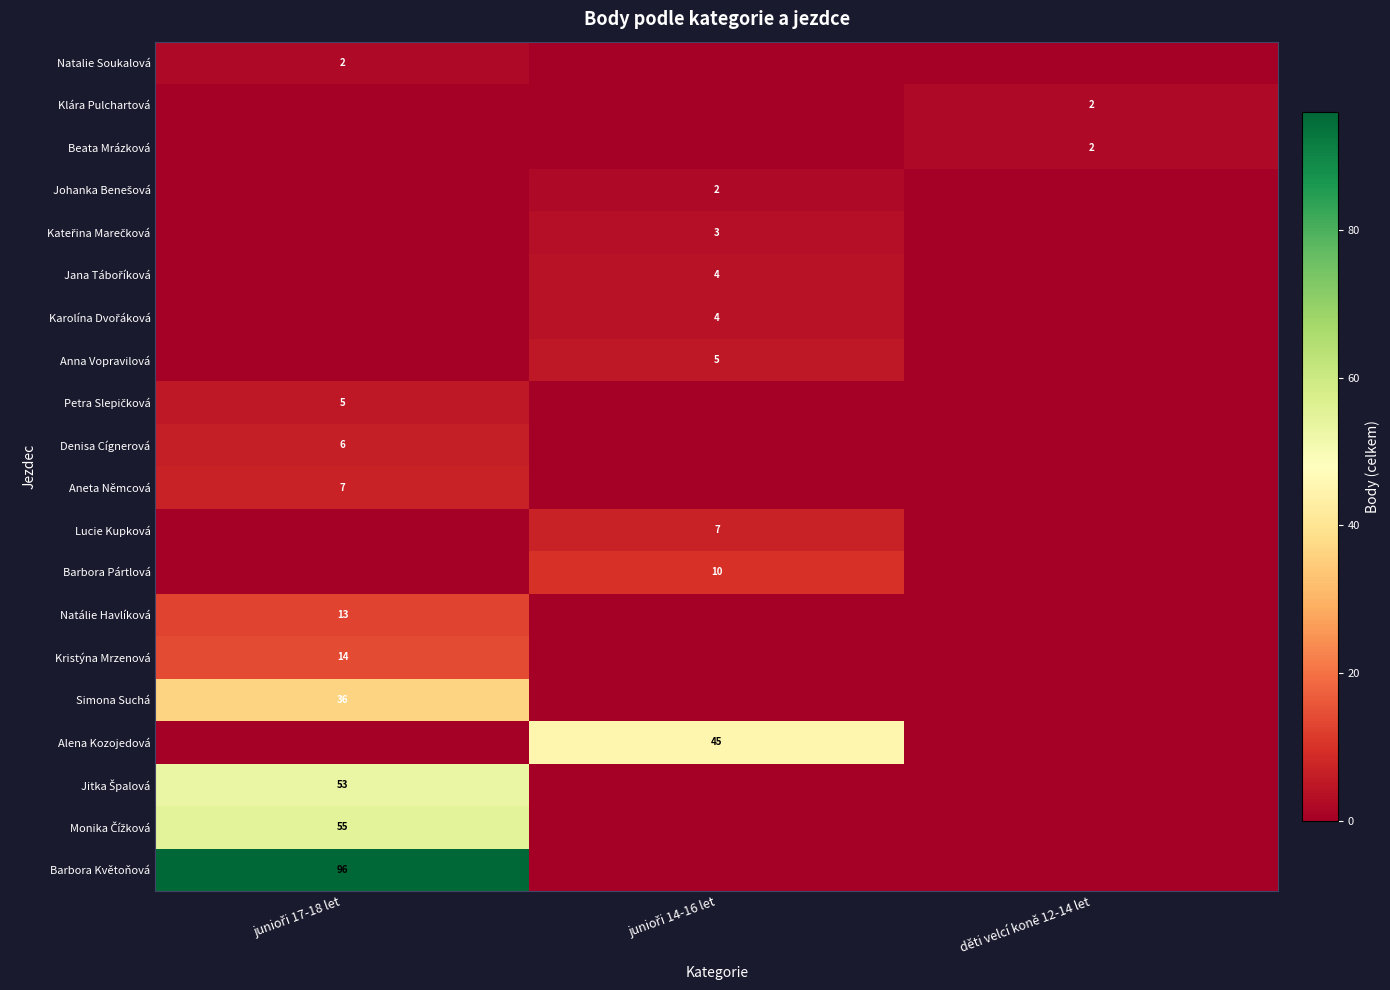

True or false: Klára Pulchartová has a value of 2 at děti velcí koně 12-14 let.

True